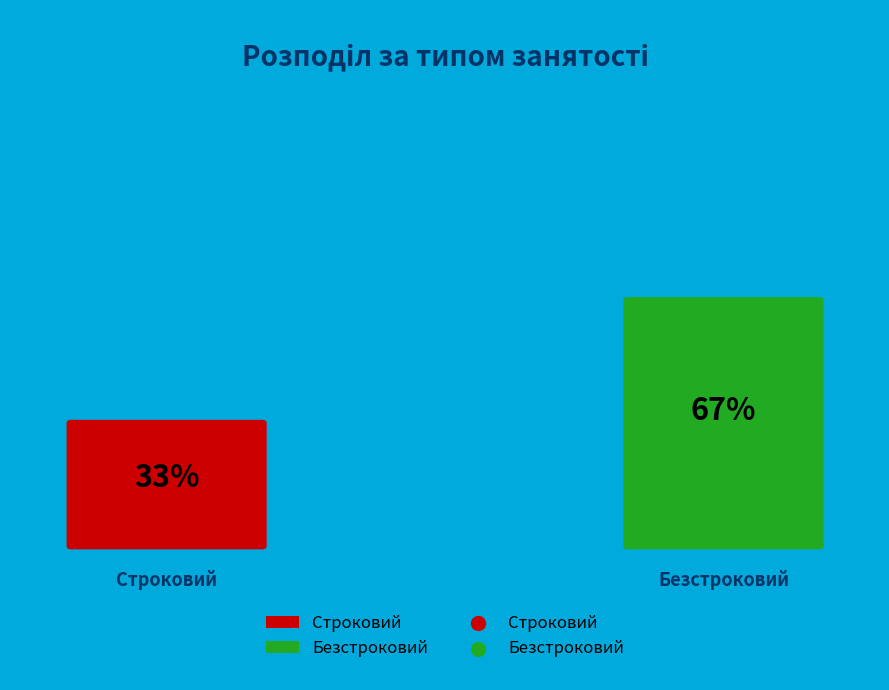

Approximately how many times larger is the value at Безстроковий compared to Строковий?

2.0